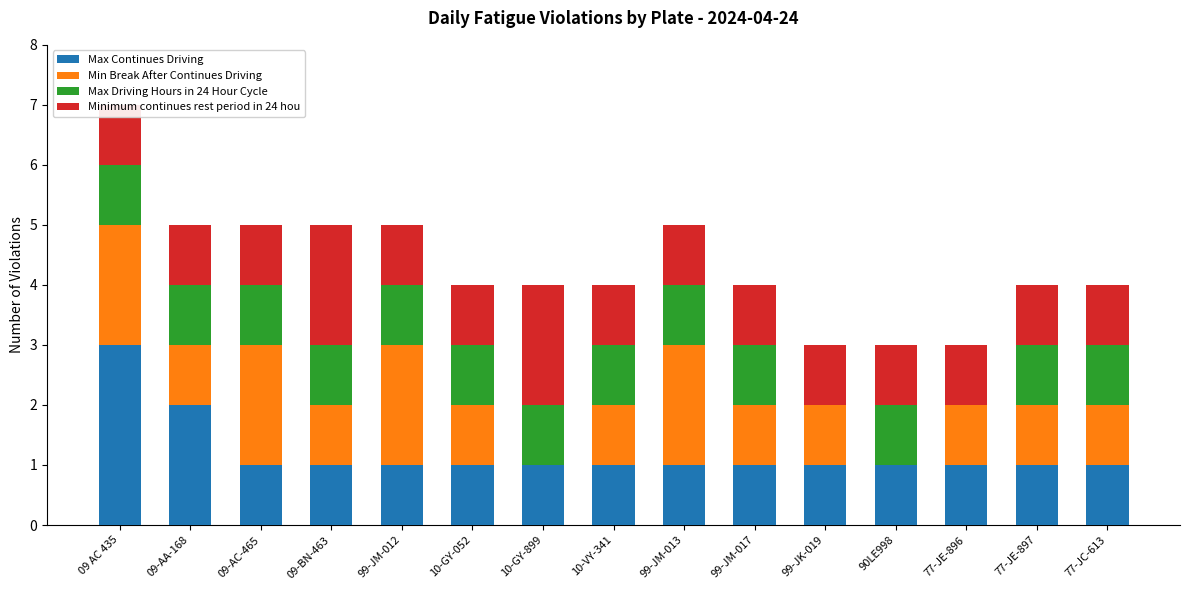

How many bars are there in each group?

4